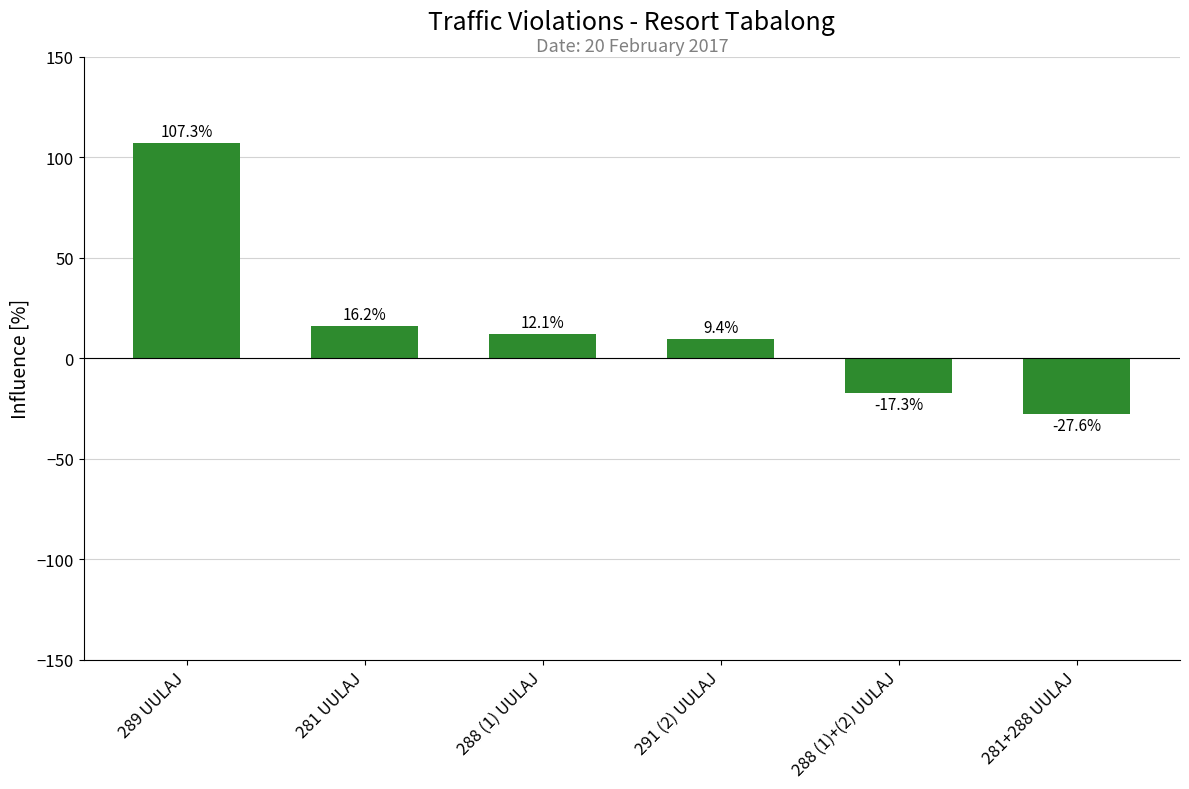

How many data points are above 12?

3